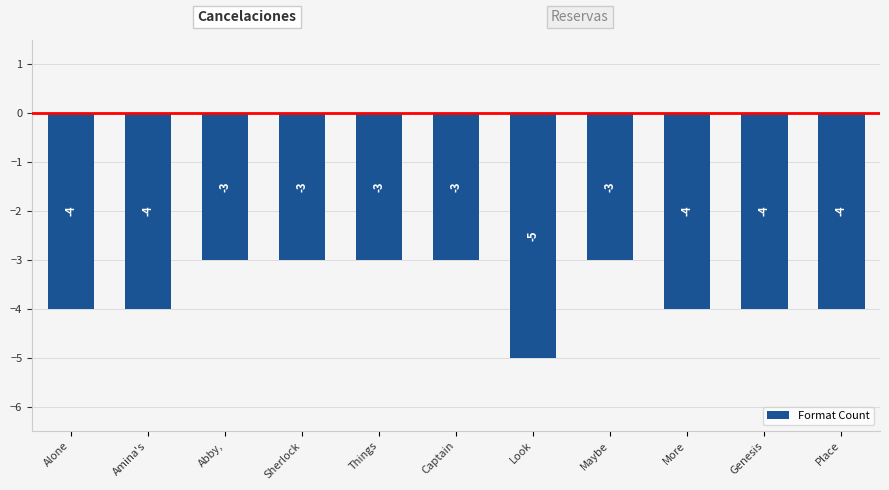

Reading left to right, list all the values displayed in this chart.

-4	-4	-3	-3	-3	-3	-5	-3	-4	-4	-4